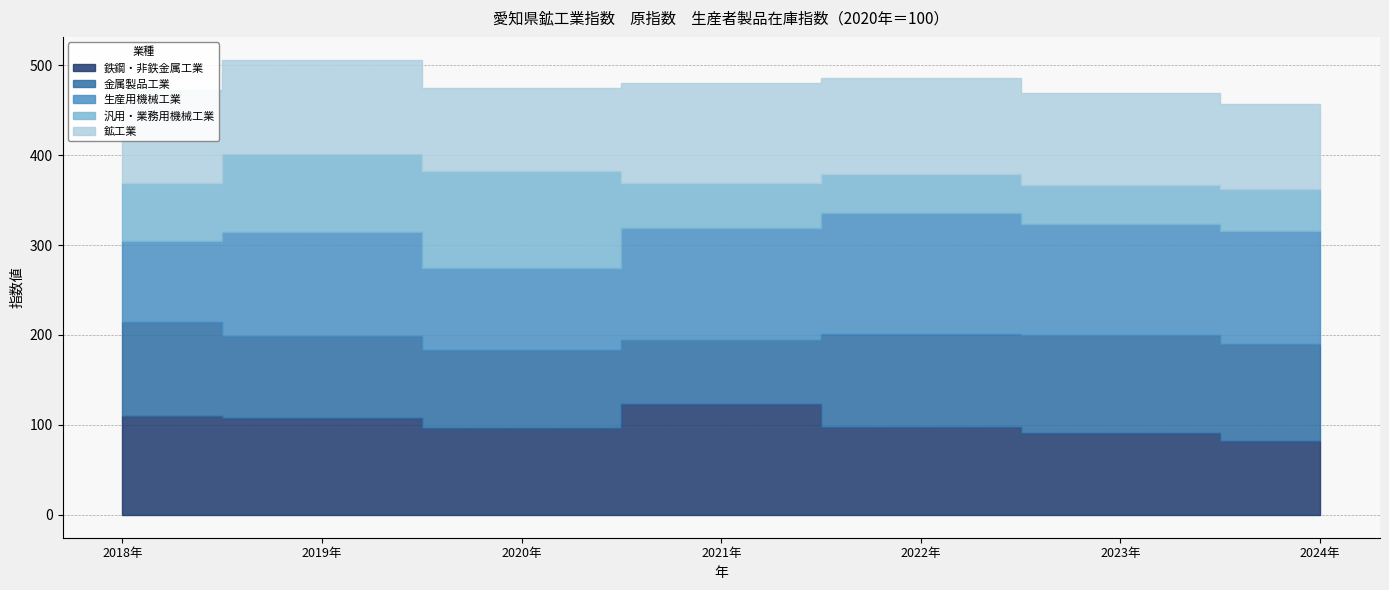

Reading left to right, transcribe all the data shown in this chart.

鉄鋼・非鉄金属工業: 2018年=109.5	2019年=108.0	2020年=96.8	2021年=123.1	2022年=98.2	2023年=91.4	2024年=82.7
金属製品工業: 2018年=105.1	2019年=90.4	2020年=86.8	2021年=71.3	2022年=102.9	2023年=109.1	2024年=107.4
生産用機械工業: 2018年=89.7	2019年=115.6	2020年=91.0	2021年=124.0	2022年=134.2	2023年=122.3	2024年=125.0
汎用・業務用機械工業: 2018年=64.8	2019年=87.1	2020年=107.2	2021年=50.2	2022年=43.3	2023年=43.4	2024年=47.1
鉱工業: 2018年=103.4	2019年=104.9	2020年=92.6	2021年=111.6	2022年=106.9	2023年=102.5	2024年=94.0